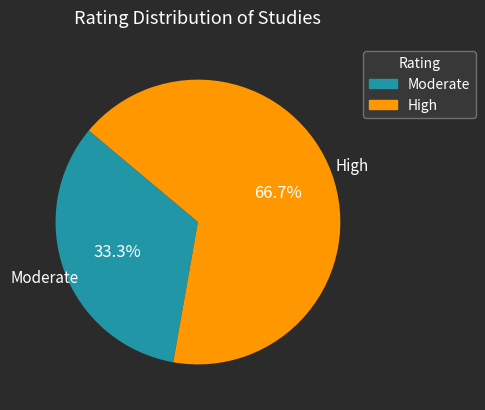

True or false: High accounts for 74% of the total.

False